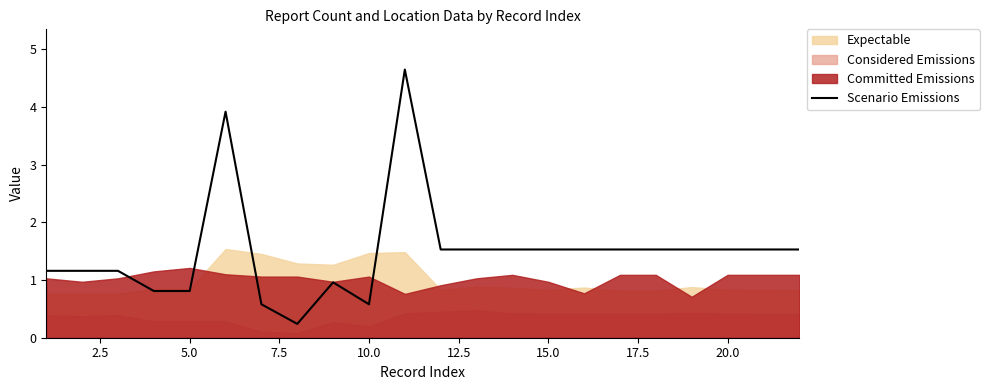

What is the average value?

1.5